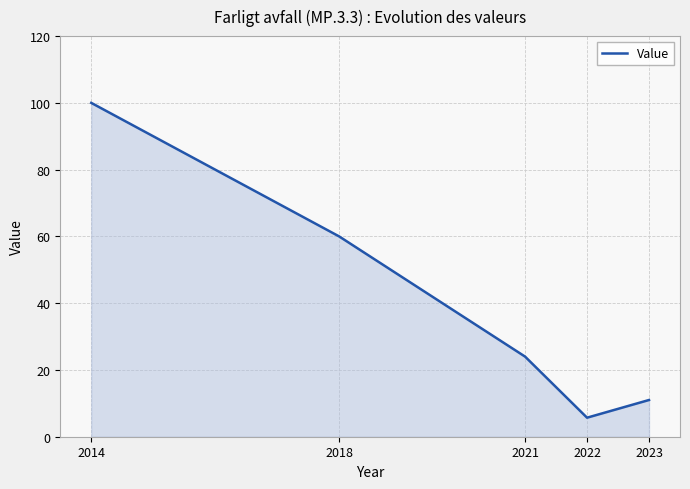

List the labels in order of value, largest first.

2014, 2018, 2021, 2023, 2022